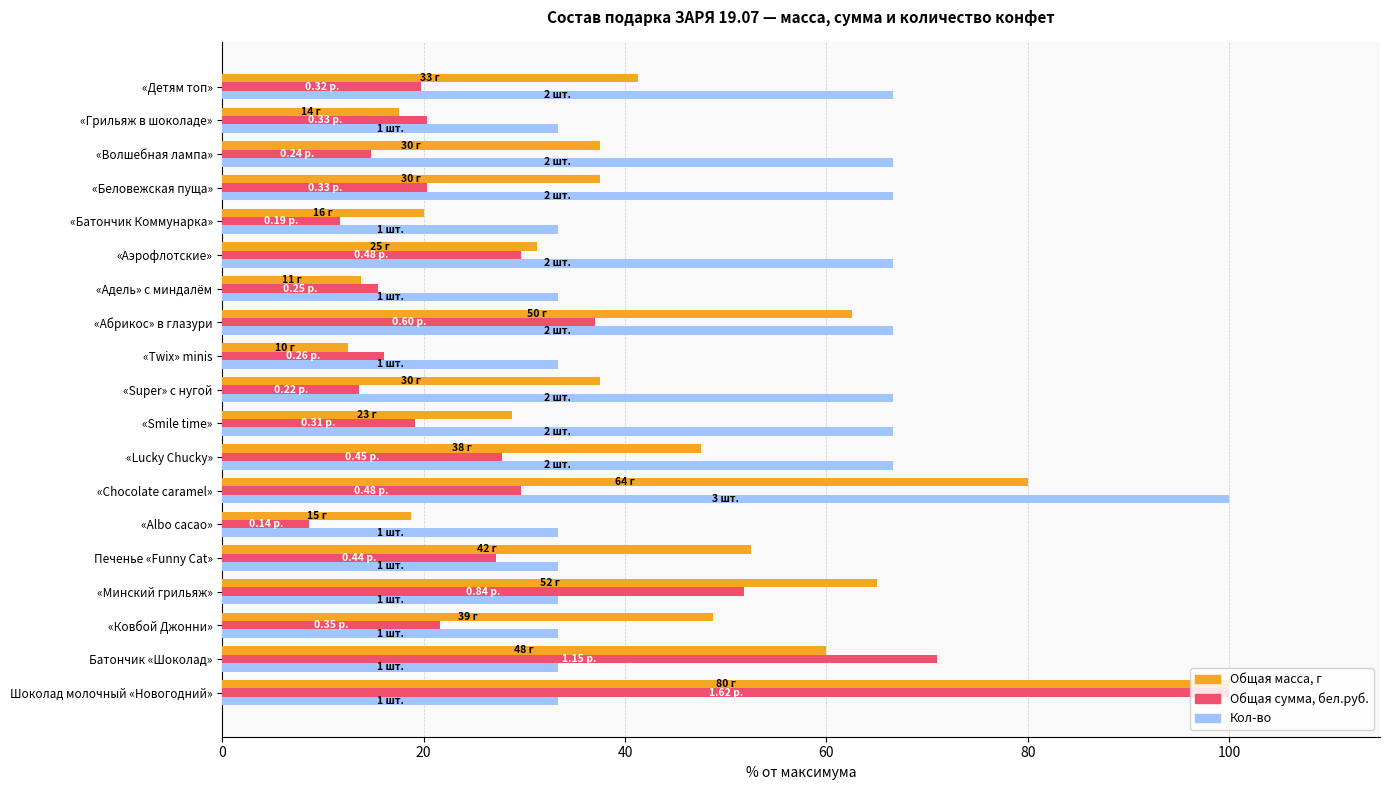

Rank the series at «Twix» minis from highest to lowest value.

Кол-во, Общая сумма, бел.руб., Общая масса, г